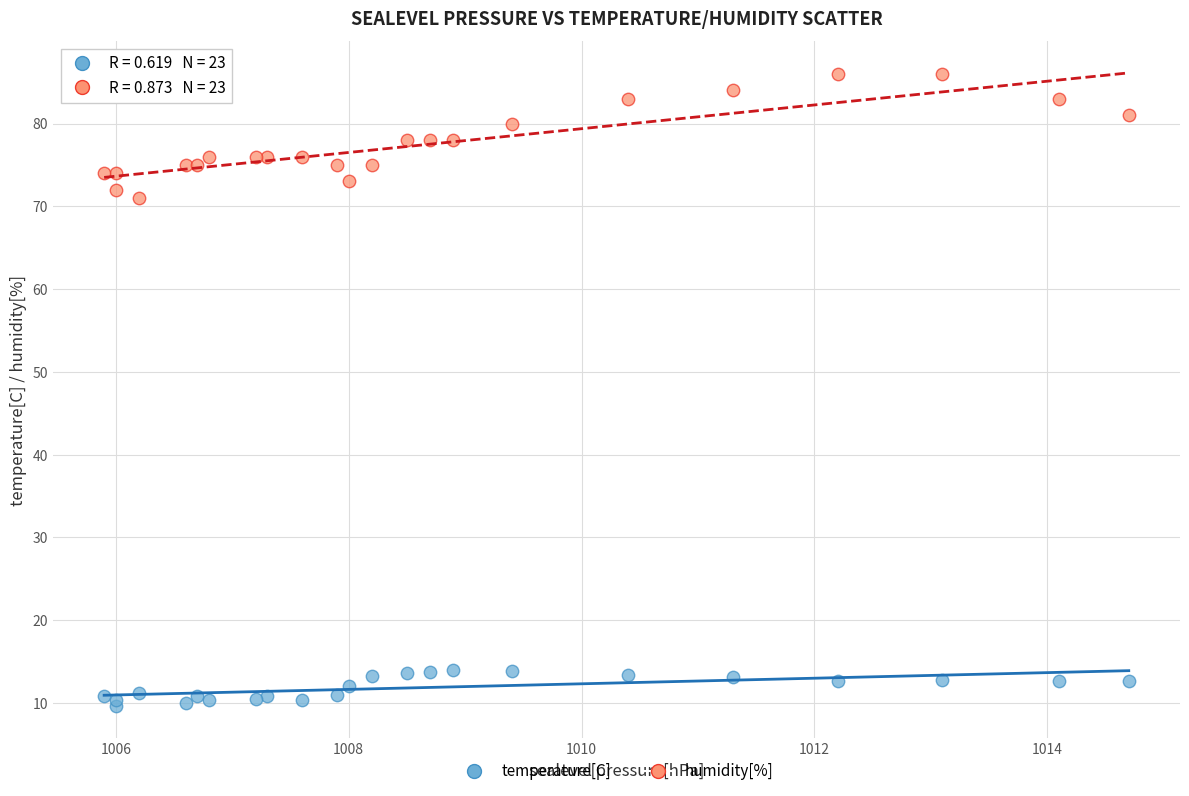

What are all the series names shown in the legend?

temperature[C], humidity[%]